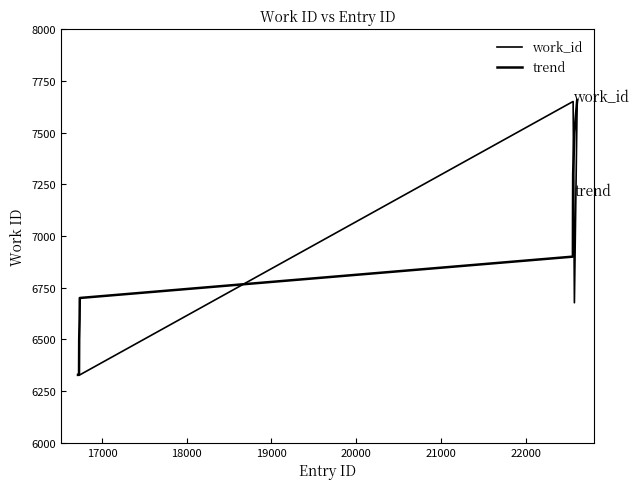

Rank the series by their average value, from highest to lowest.

work_id, trend